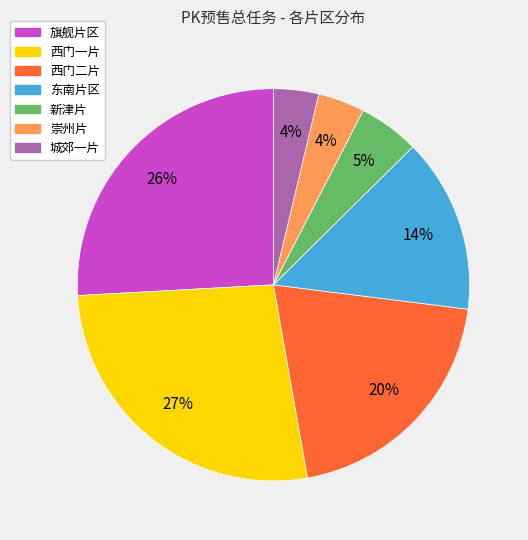

Which category has the biggest portion of the pie?

西门一片